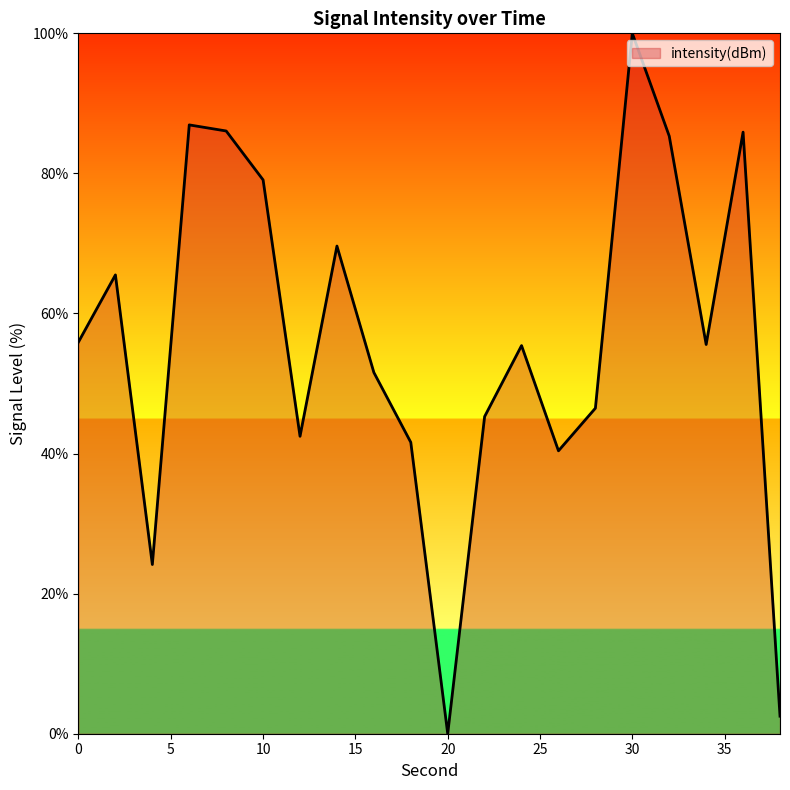

What is the difference between the maximum and minimum values?

100.0